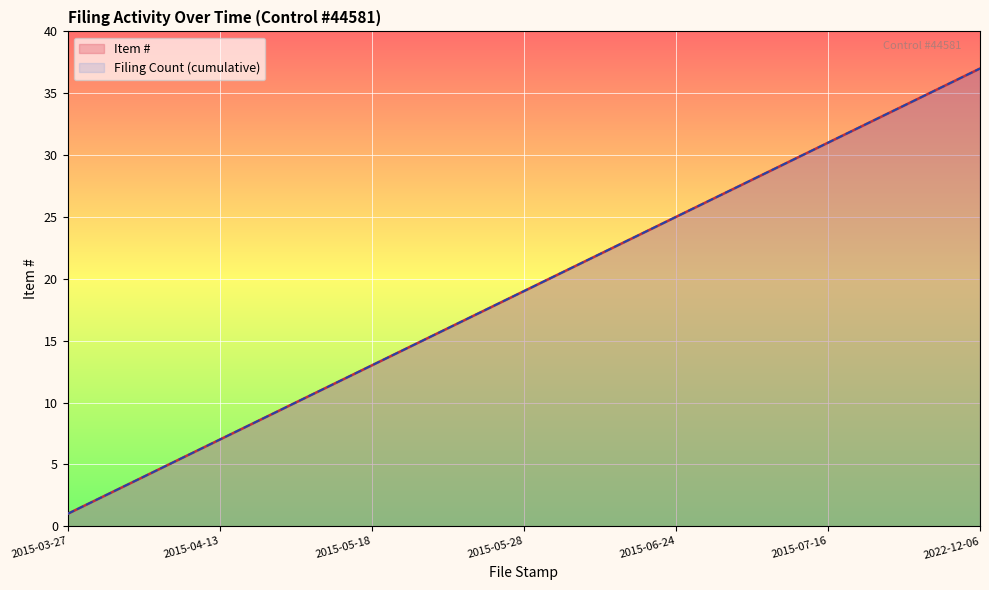

What is the difference between the maximum and minimum values in the Item # series?

36